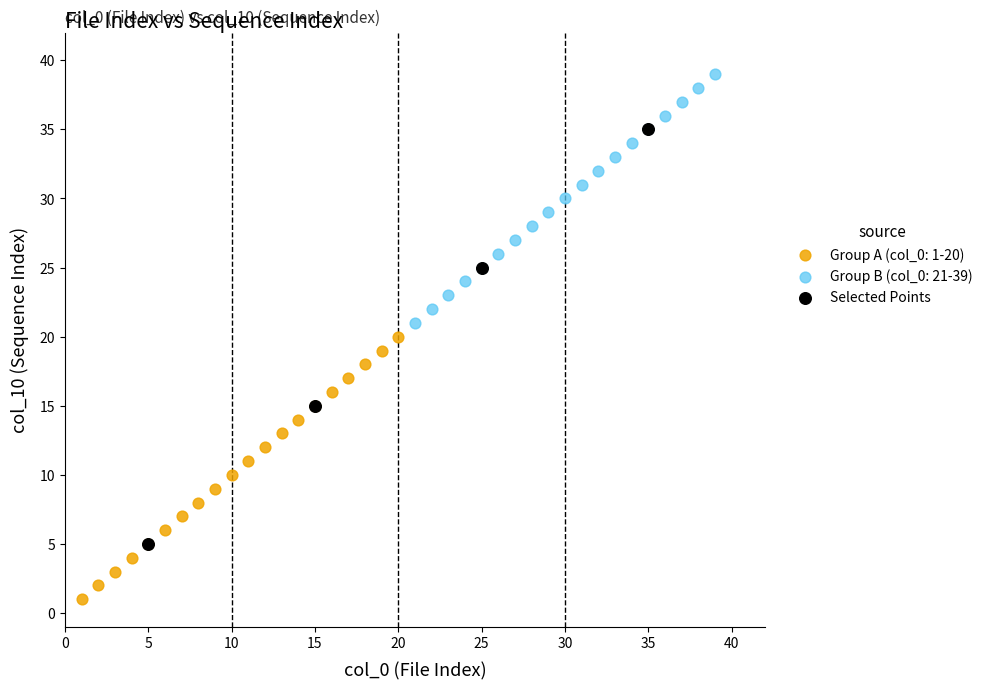

Which series has the widest spread of Y values?

Selected Points